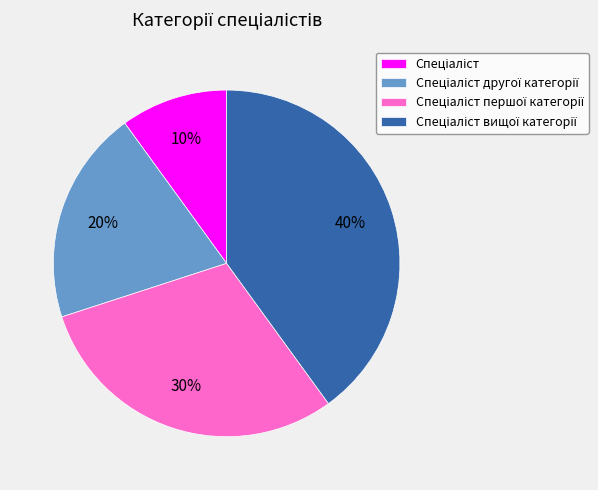

How many segments does this pie chart have?

4